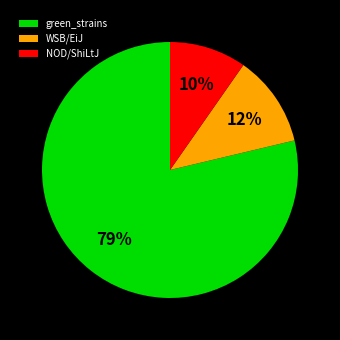

Count the number of slices in the pie.

3